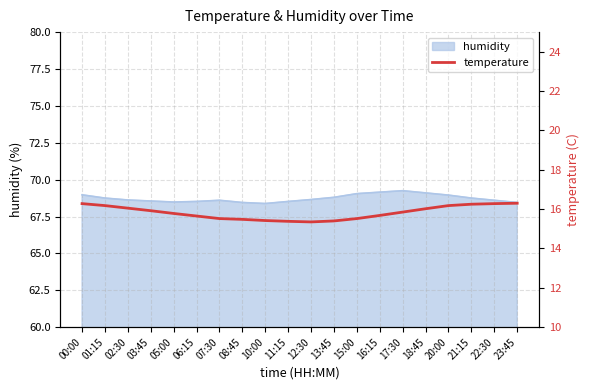

Between 07:30 and 00:00, which is larger?

00:00